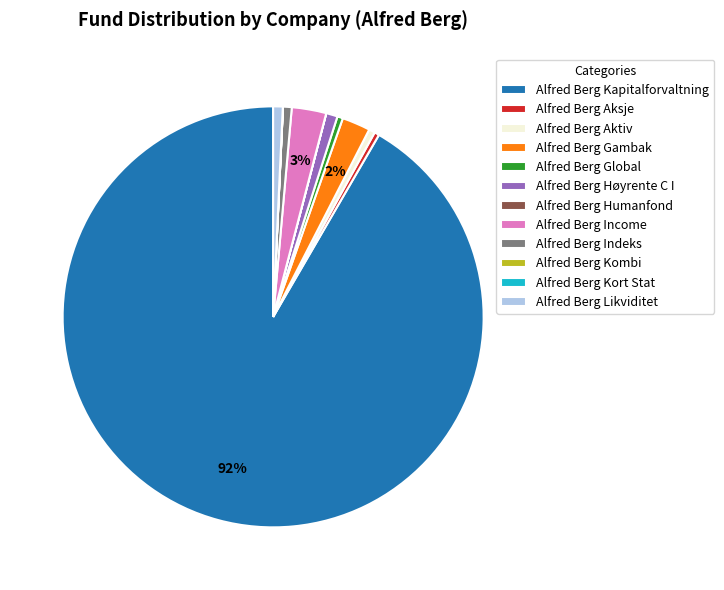

True or false: Alfred Berg Høyrente C I accounts for 1% of the total.

True